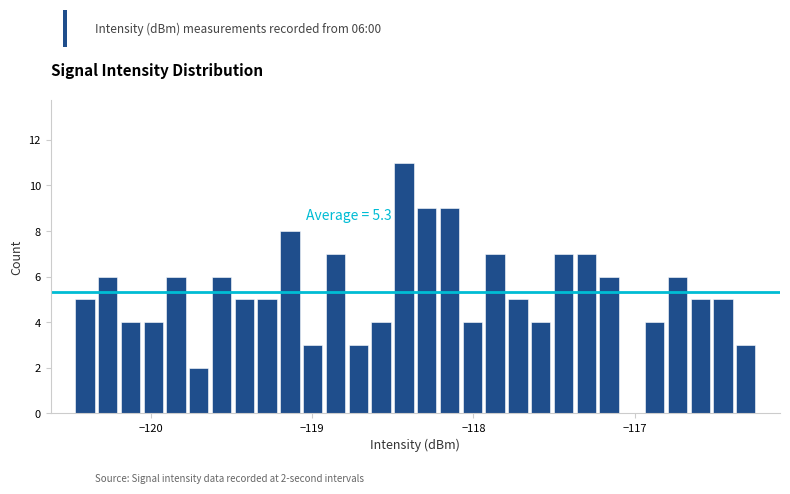

Read against the x-axis, roughly where is the centre of the tallest bar?

-118.4